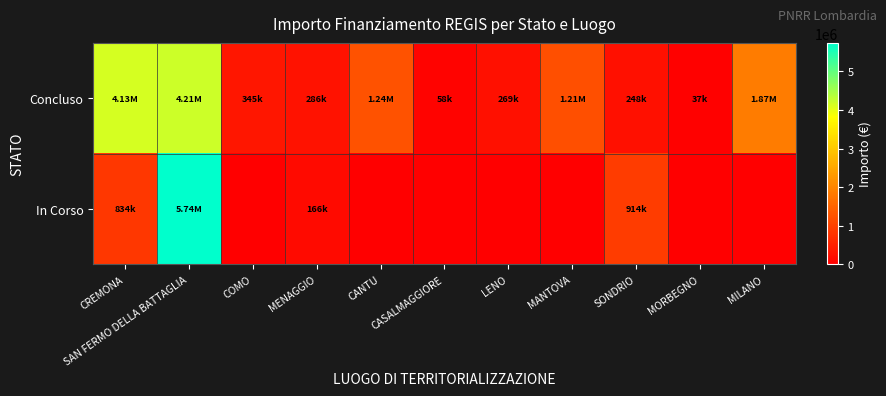

What is the total value across all series at LENO?

269021.9